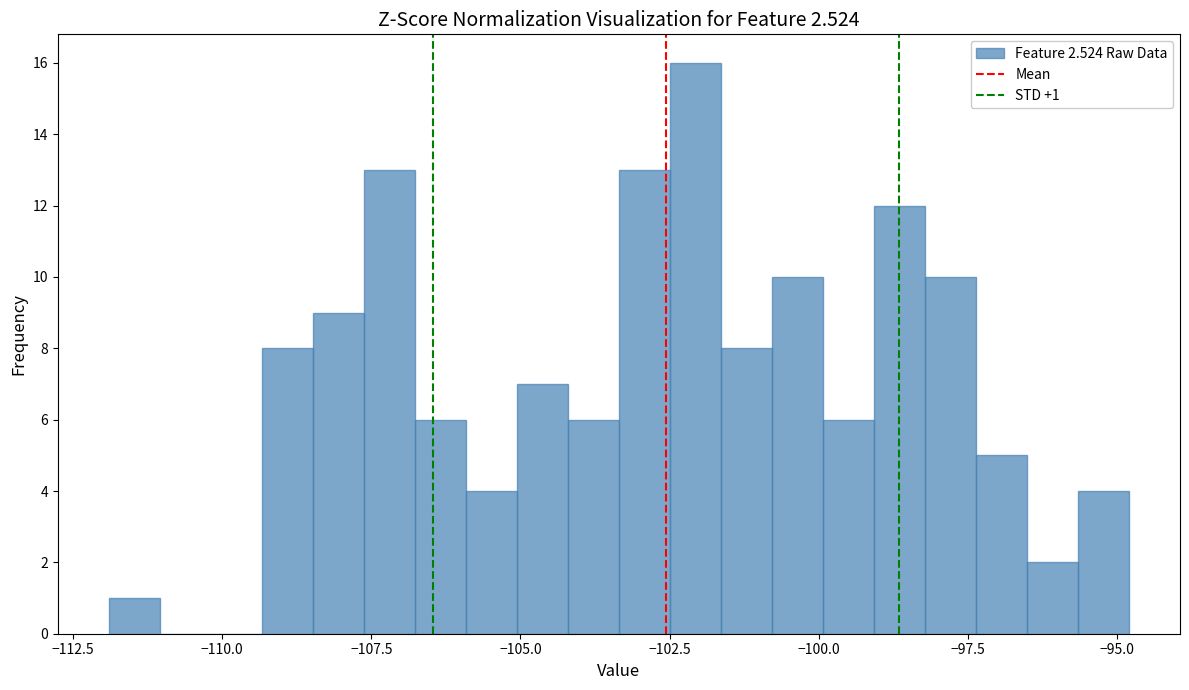

Read against the x-axis, roughly where is the centre of the tallest bar?

-102.0